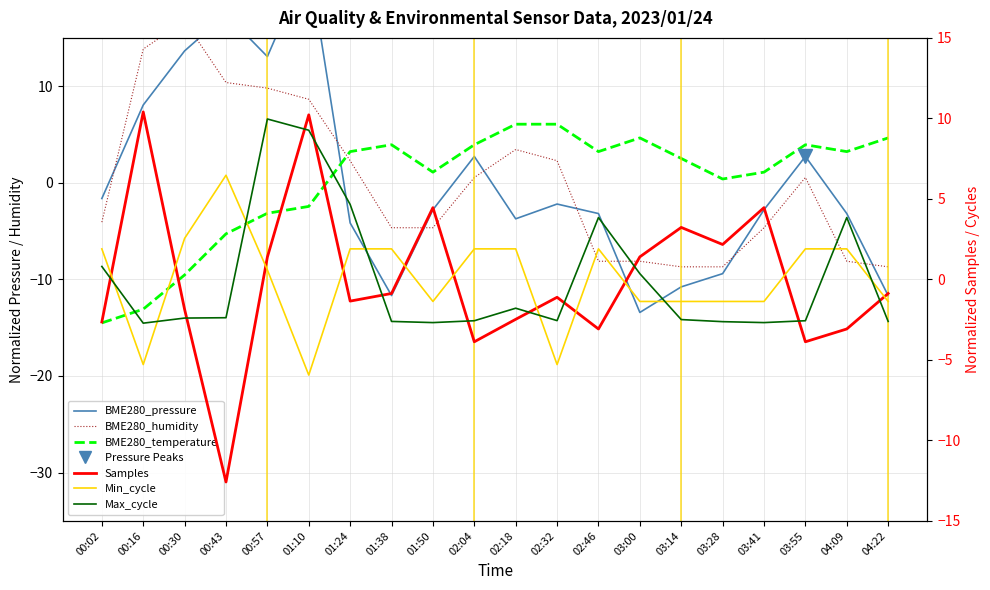

After their last crossing, which series has the higher values: BME280_pressure or Samples?

Samples